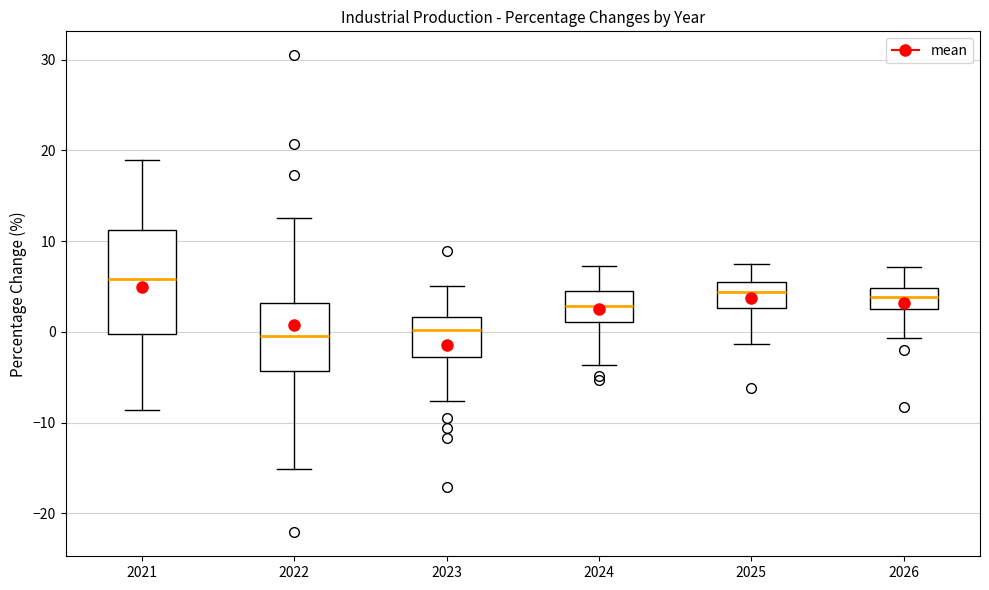

Where is the lower edge of the box at x = 2024 on the y-axis? The values are not printed on the chart, so give them approximately, as read against the axis.

1